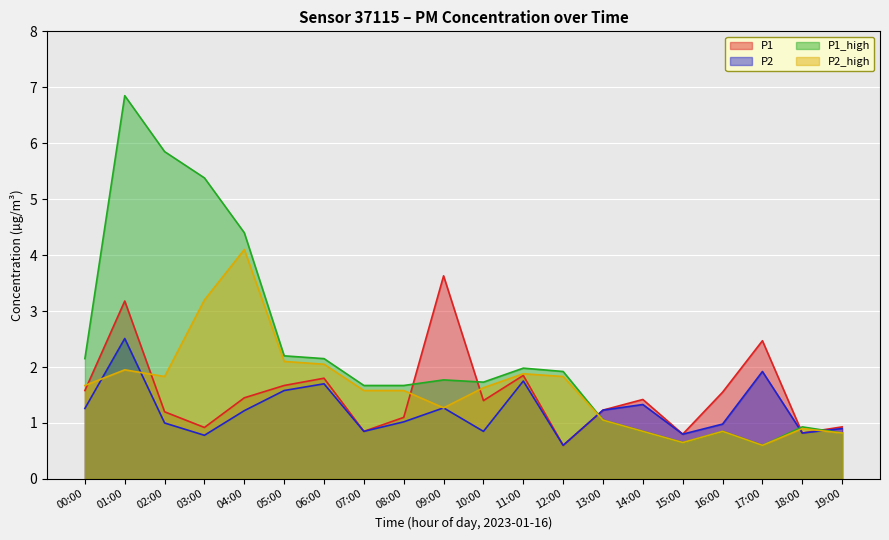

What are all the series names shown in the legend?

P1, P2, P1_high, P2_high